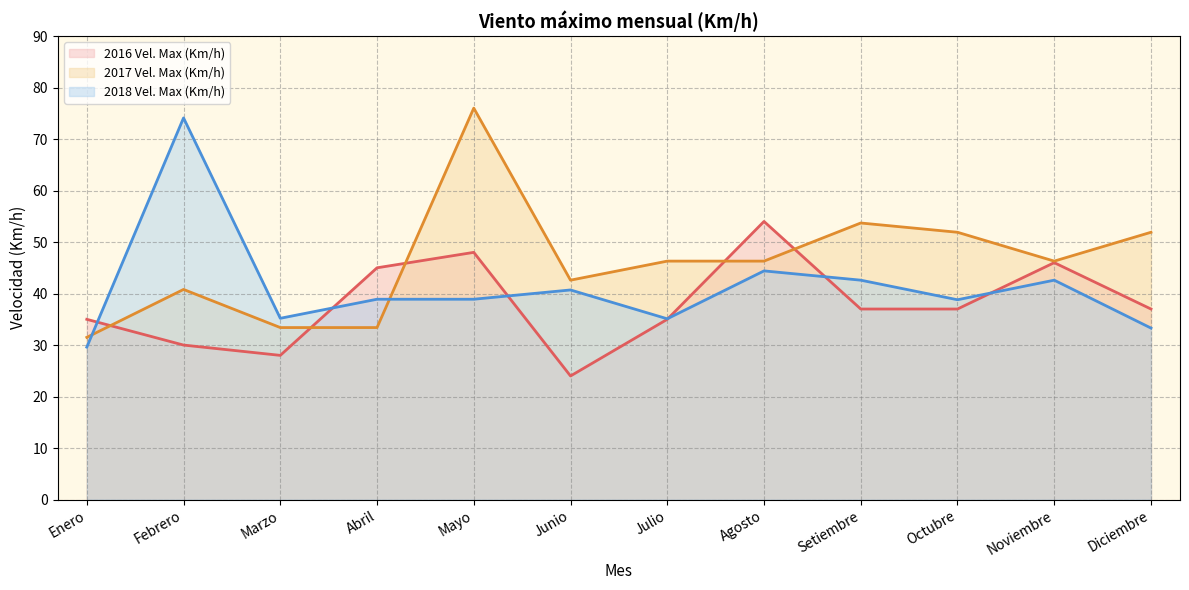

Reading right to left, what are all the values shown in this chart?

2016 Vel. Max (Km/h): 37.0	46.0	37.0	37.0	54.0	35.0	24.0	48.0	45.0	28.0	30.0	35.0
2017 Vel. Max (Km/h): 51.9	46.3	51.9	53.7	46.3	46.3	42.6	76.0	33.4	33.4	40.8	31.5
2018 Vel. Max (Km/h): 33.3	42.6	38.8	42.6	44.4	35.1	40.7	38.9	38.9	35.2	74.1	29.6